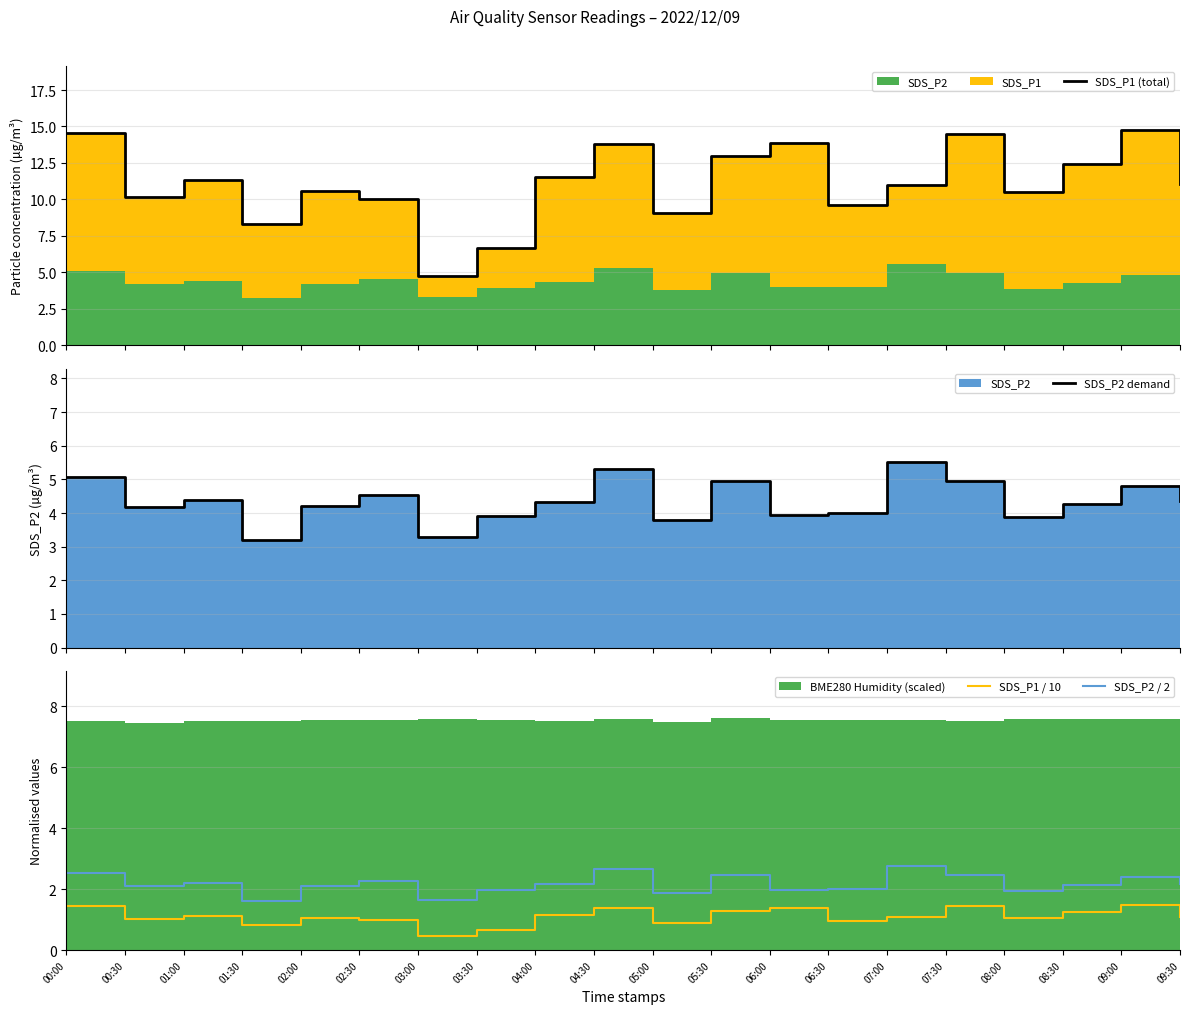

What is the smallest value displayed?

0.5